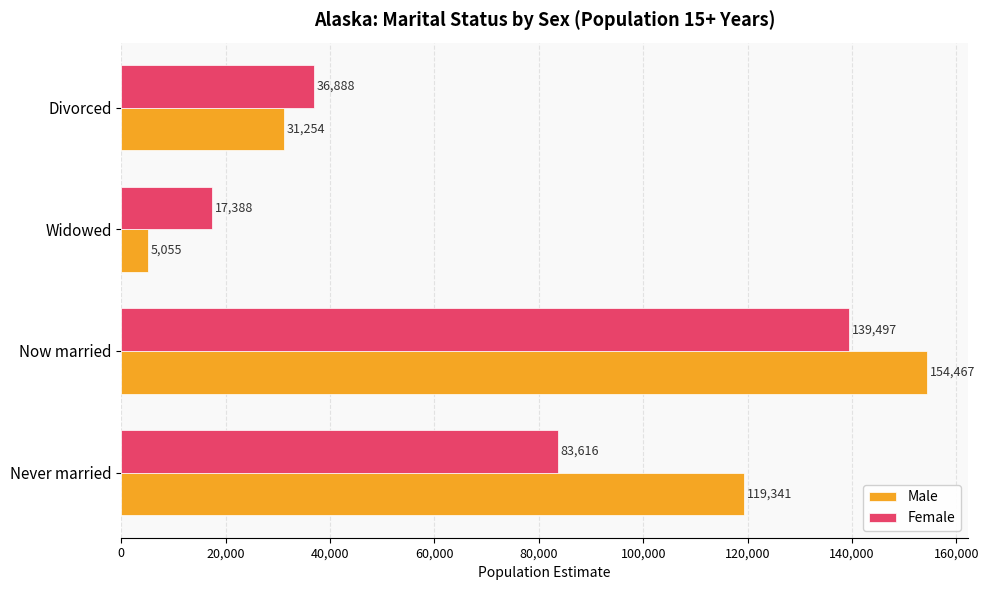

Which series has the widest spread of values?

Male